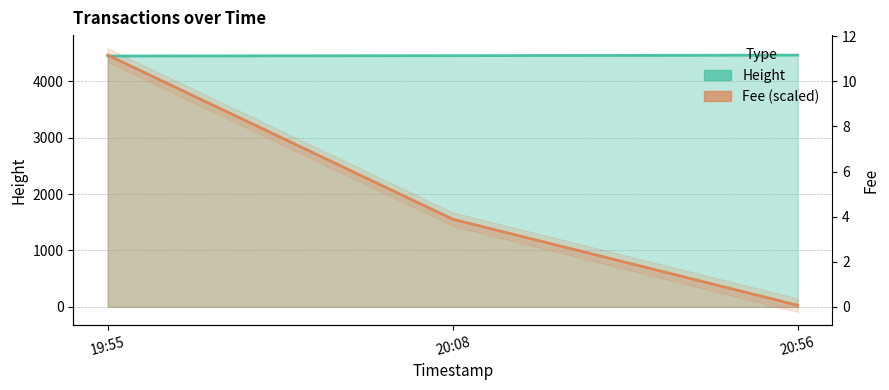

What is the difference between the maximum and minimum values in the Fee series?

4435.6